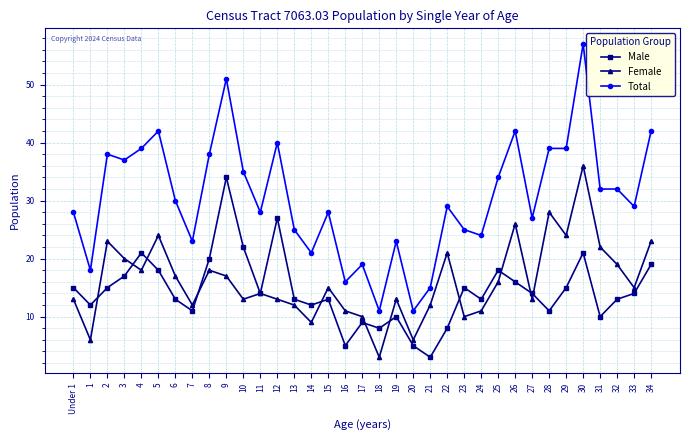

Reading left to right, what are all the values shown in this chart?

Male: 15	12	15	17	21	18	13	11	20	34	22	14	27	13	12	13	5	9	8	10	5	3	8	15	13	18	16	14	11	15	21	10	13	14	19
Female: 13	6	23	20	18	24	17	12	18	17	13	14	13	12	9	15	11	10	3	13	6	12	21	10	11	16	26	13	28	24	36	22	19	15	23
Total: 28	18	38	37	39	42	30	23	38	51	35	28	40	25	21	28	16	19	11	23	11	15	29	25	24	34	42	27	39	39	57	32	32	29	42